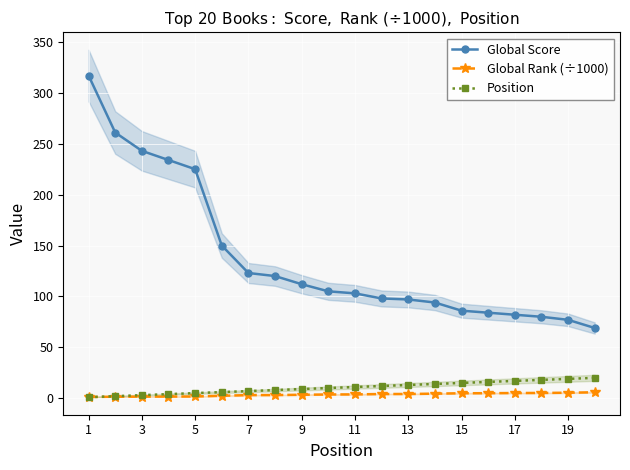

The Global Score series shows 103.0 at 11. True or false?

True